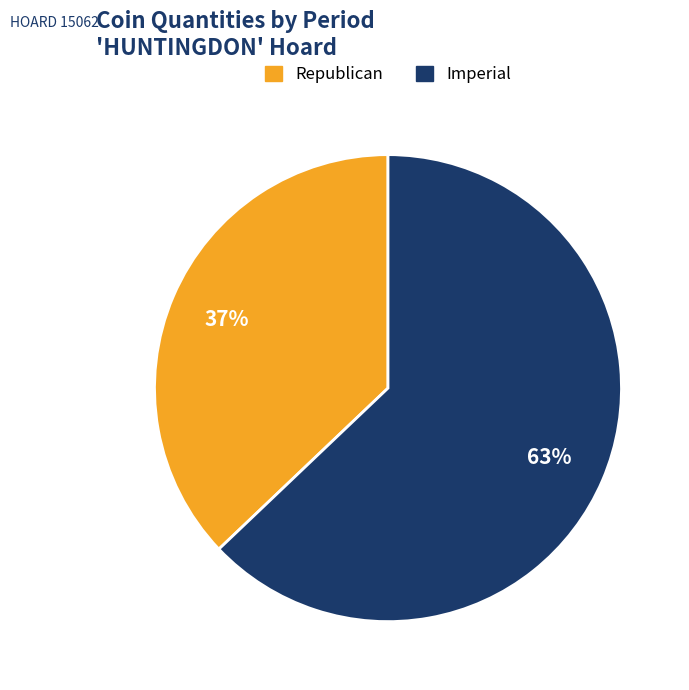

To the nearest percent, what is the average slice percentage?

50%